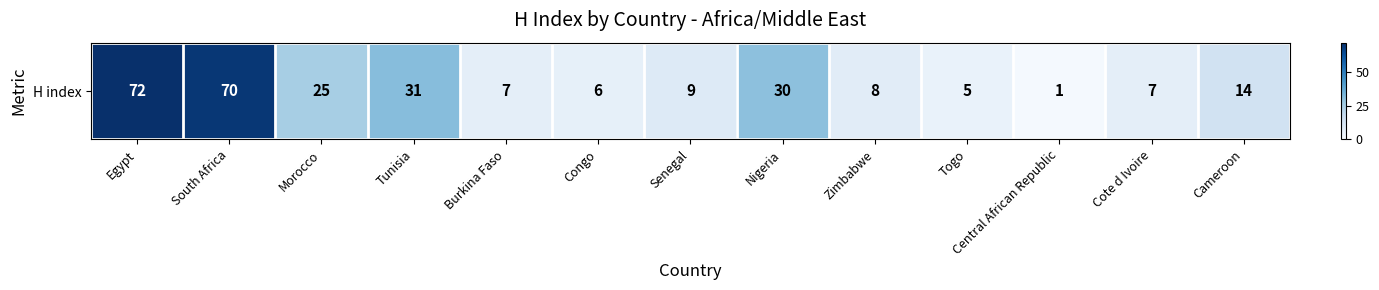

What is the difference between the maximum and minimum values?

71